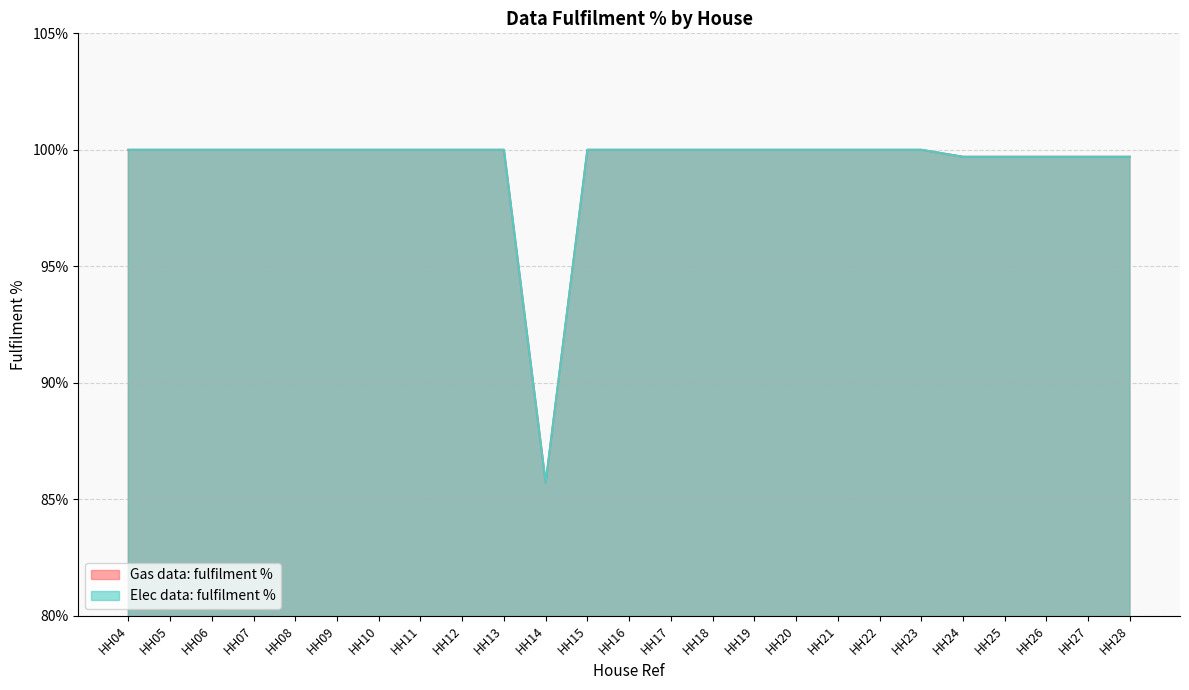

What is the sum of the Gas data: fulfilment % values at HH20 and HH23?

200.0